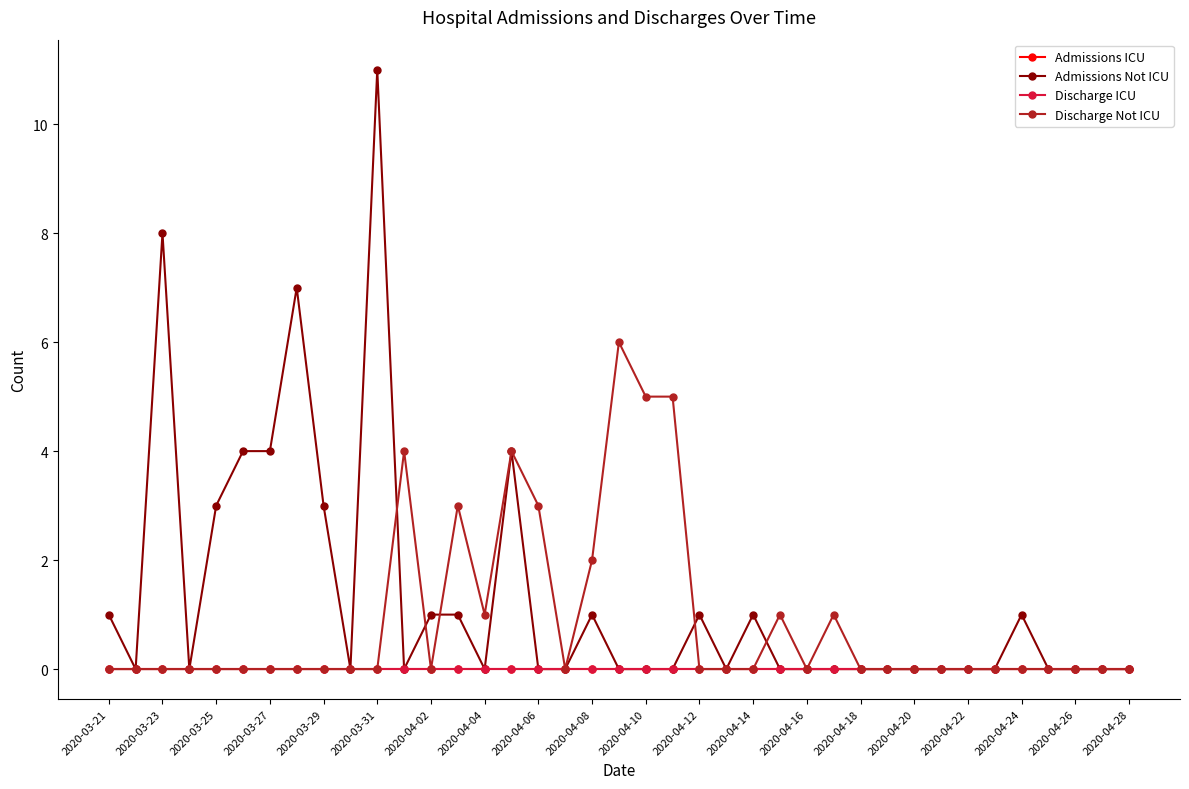

What is the difference between the maximum and minimum values in the Discharge Not ICU series?

6